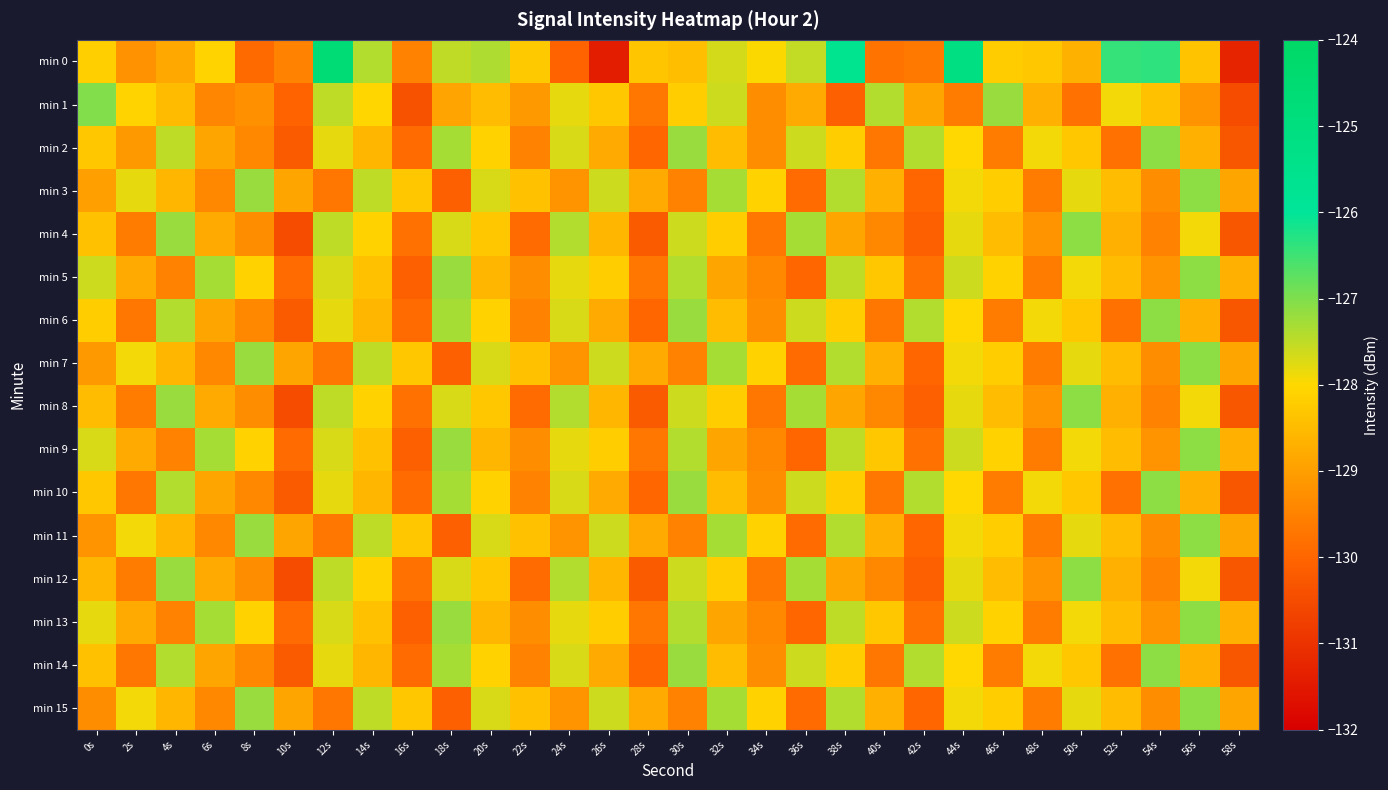

List the series in order of their peak value, lowest first.

min 2, min 3, min 4, min 5, min 6, min 7, min 8, min 9, min 10, min 11, min 12, min 13, min 14, min 15, min 1, min 0